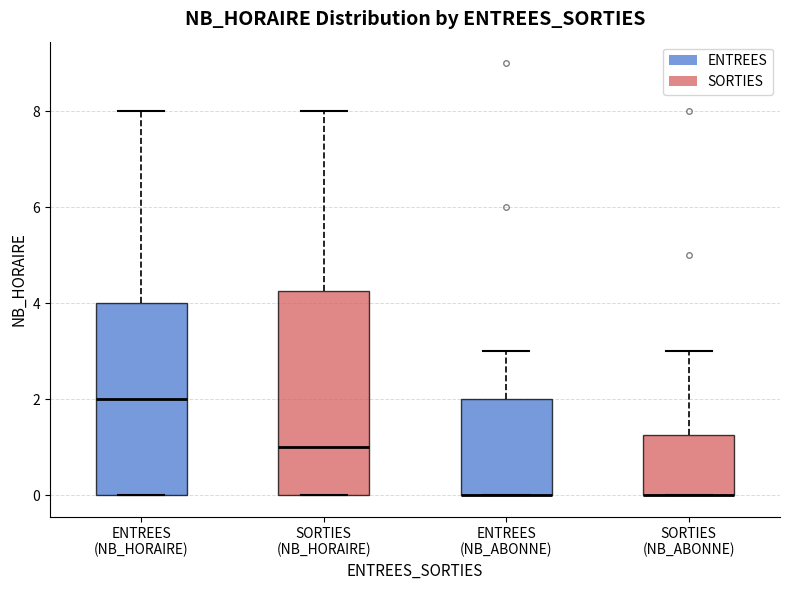

Which box is the tallest, from its lower edge to its upper edge?

SORTIES (NB_HORAIRE)